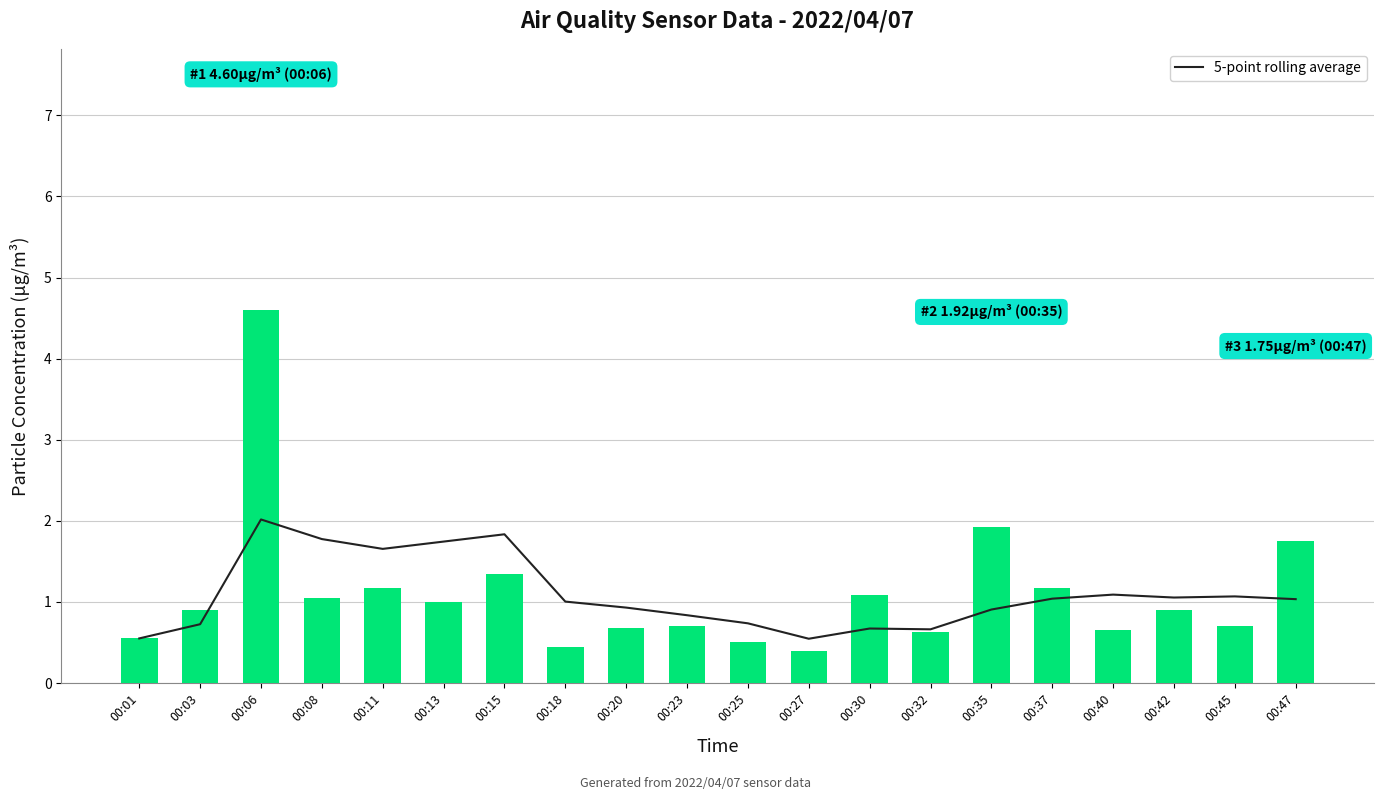

Reading left to right, what are all the values shown in this chart?

5-point rolling average: 00:01=0.6	00:03=0.7	00:06=2.0	00:08=1.8	00:11=1.7	00:13=1.7	00:15=1.8	00:18=1.0	00:20=0.9	00:23=0.8	00:25=0.7	00:27=0.5	00:30=0.7	00:32=0.7	00:35=0.9	00:37=1.0	00:40=1.1	00:42=1.1	00:45=1.1	00:47=1.0
SDS_P1: 00:01=0.6	00:03=0.9	00:06=4.6	00:08=1.1	00:11=1.2	00:13=1.0	00:15=1.4	00:18=0.5	00:20=0.7	00:23=0.7	00:25=0.5	00:27=0.4	00:30=1.1	00:32=0.6	00:35=1.9	00:37=1.2	00:40=0.7	00:42=0.9	00:45=0.7	00:47=1.8